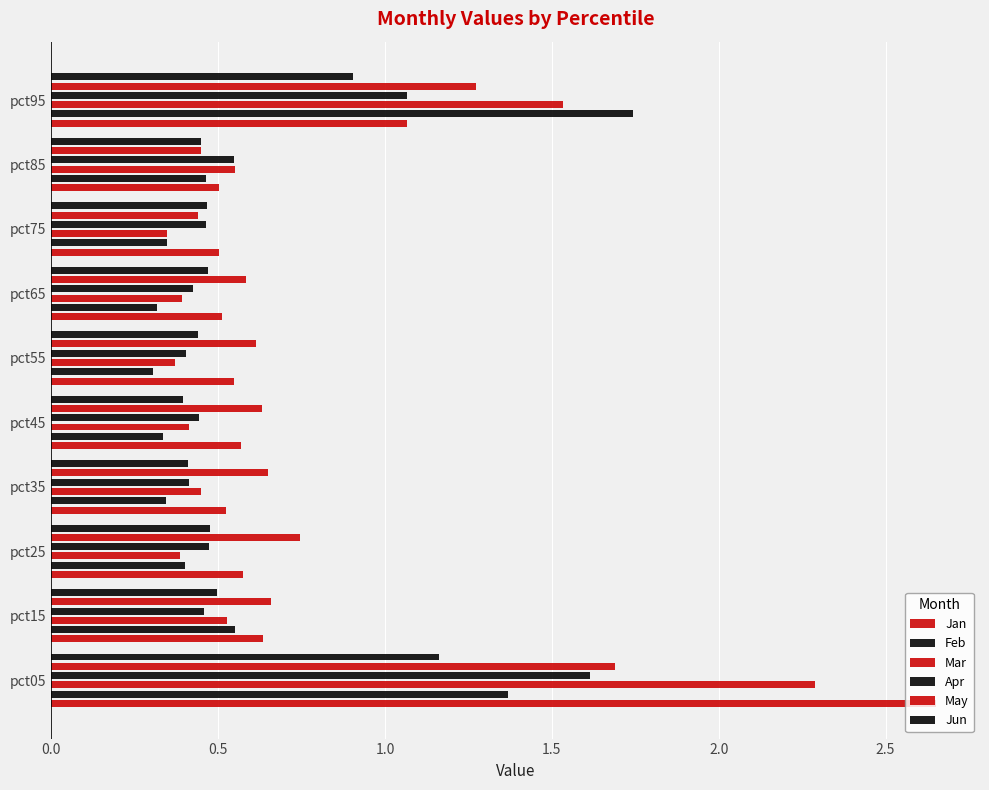

At pct05, list the series in order from smallest to largest.

Jun, Feb, Apr, May, Mar, Jan